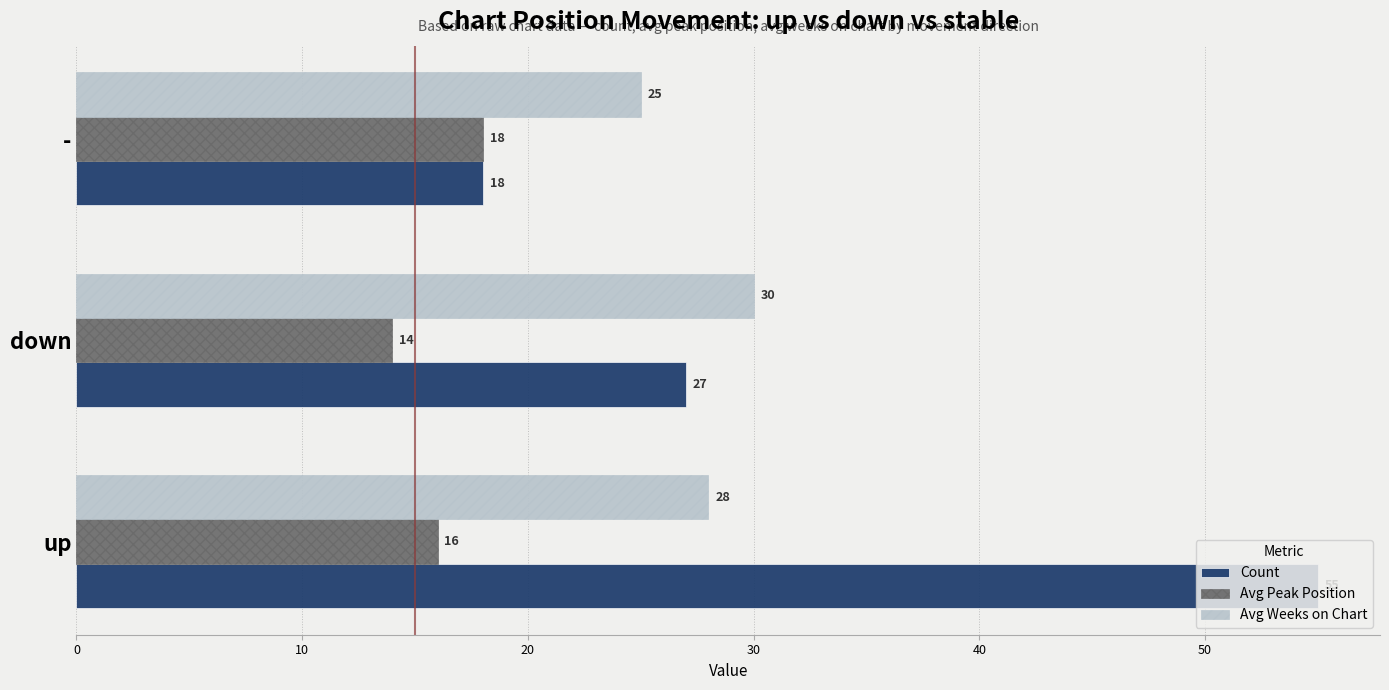

What is the difference between the highest and lowest values at -?

7